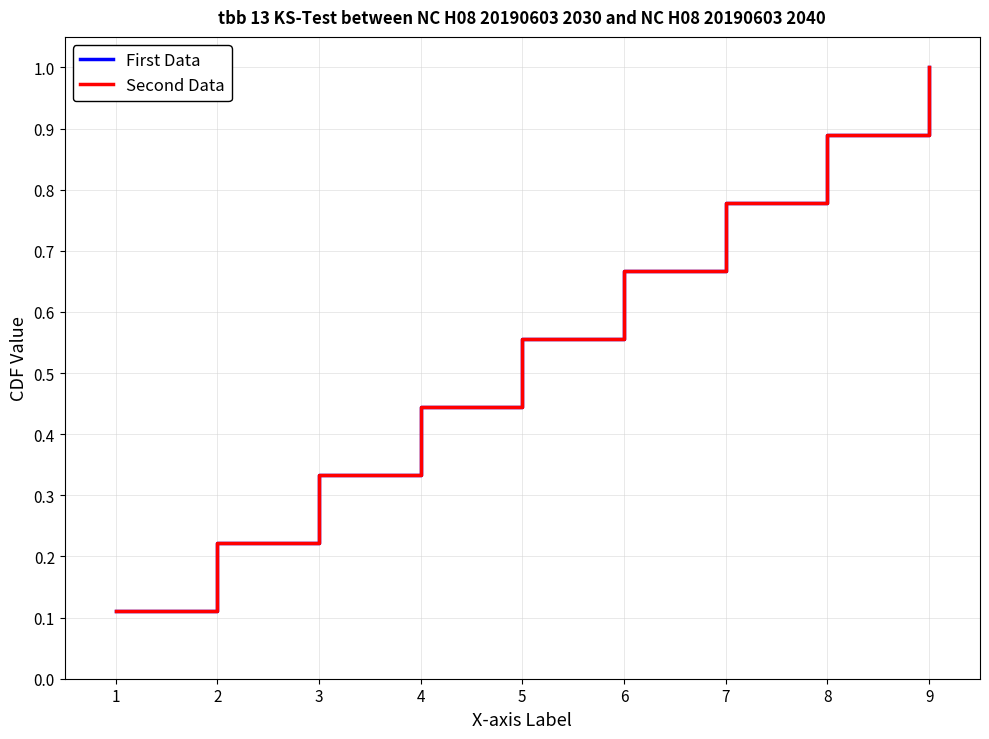

Is this an area chart (filled region under the line)?

No